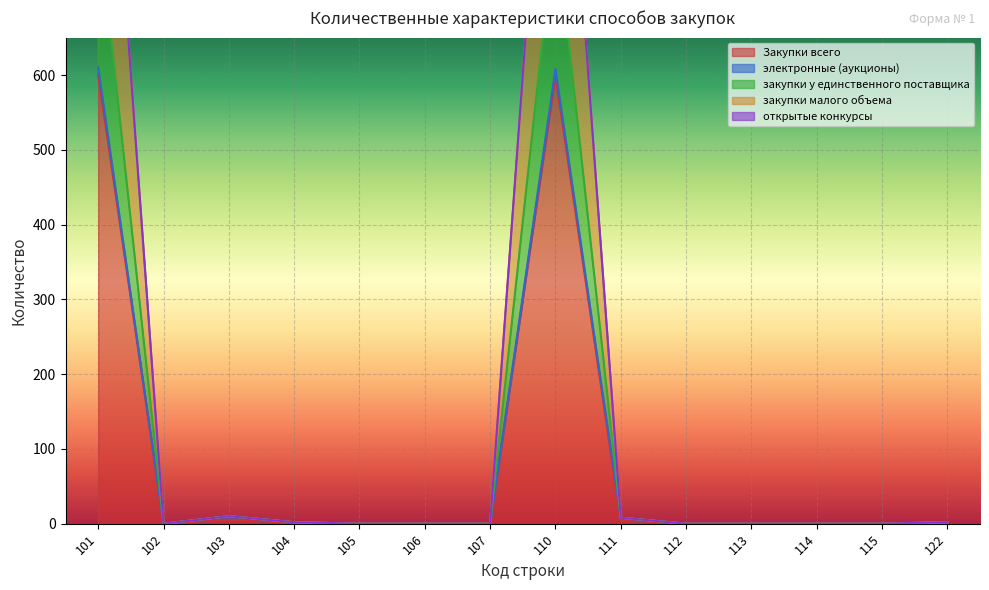

True or false: Закупки всего has a value of 601 at 101.

True